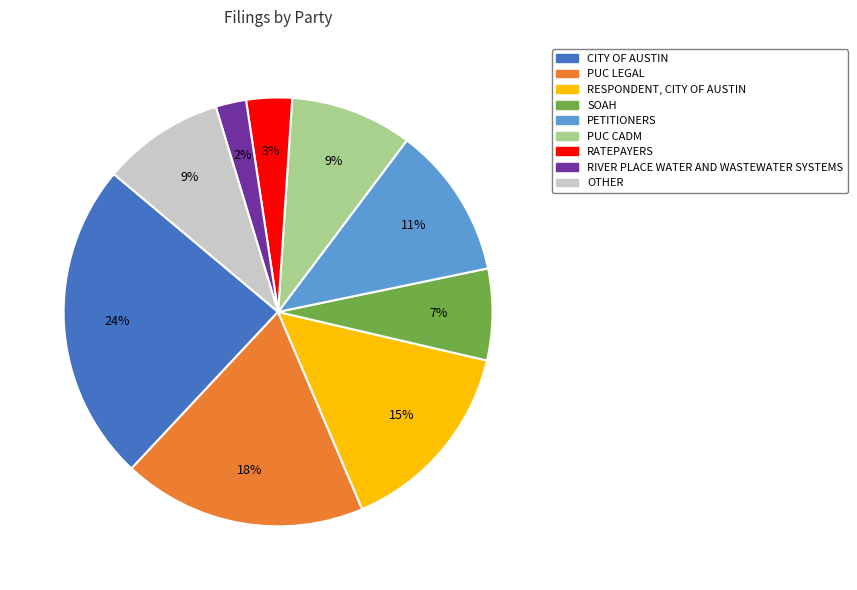

Is there any slice that represents more than half of the pie?

No